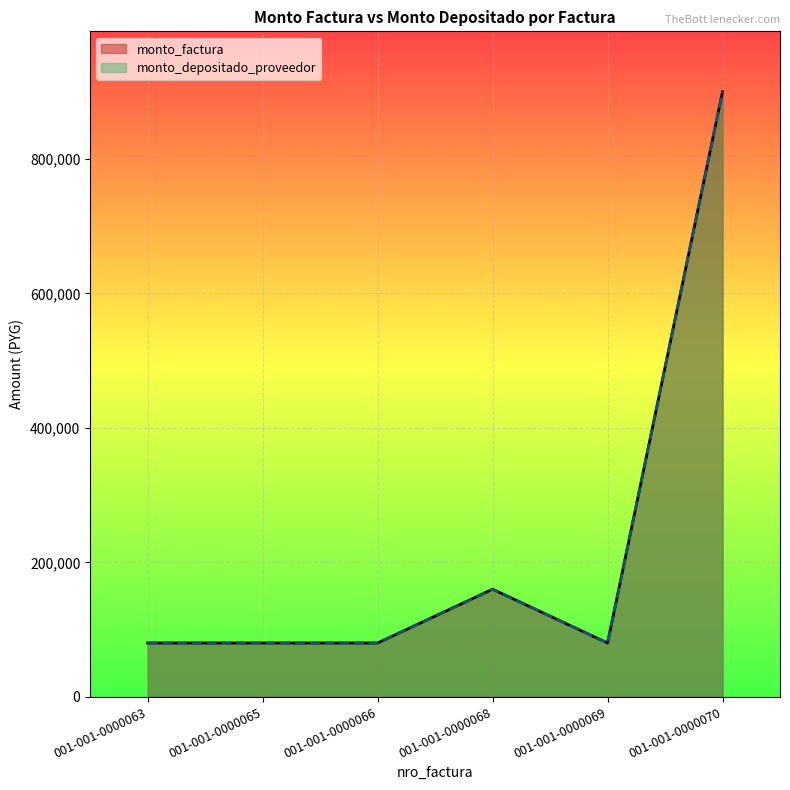

How many lines are shown in the chart?

2